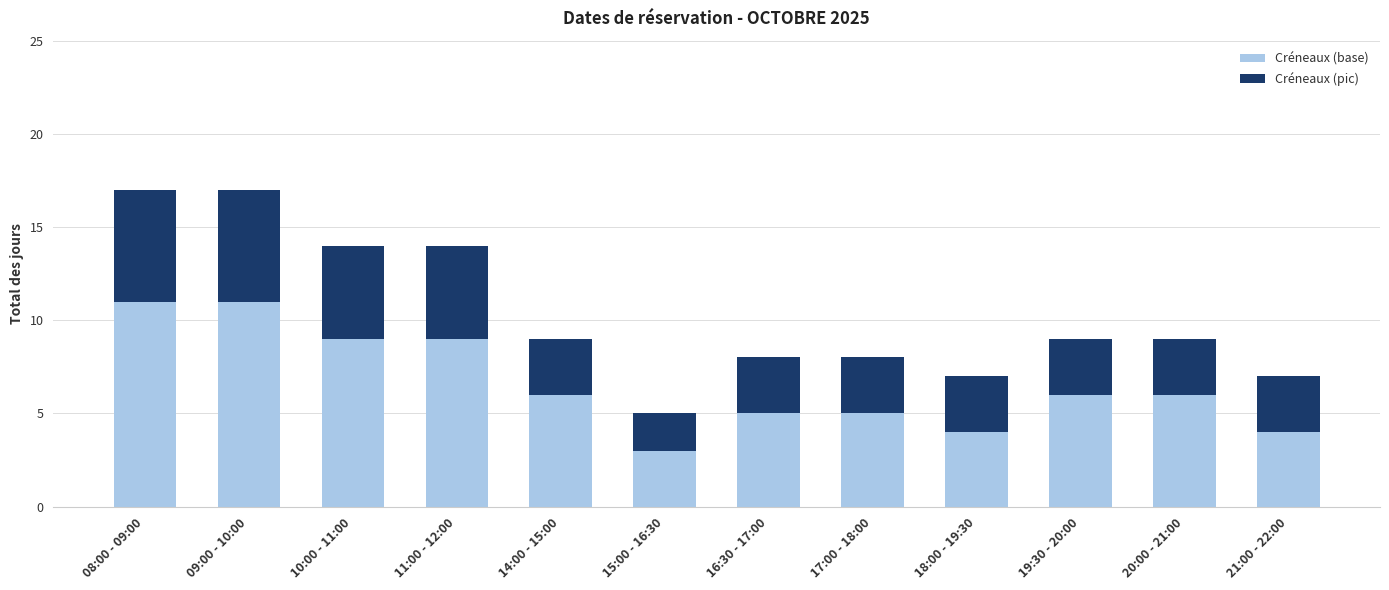

What is the highest value of the Créneaux (base) series?

11